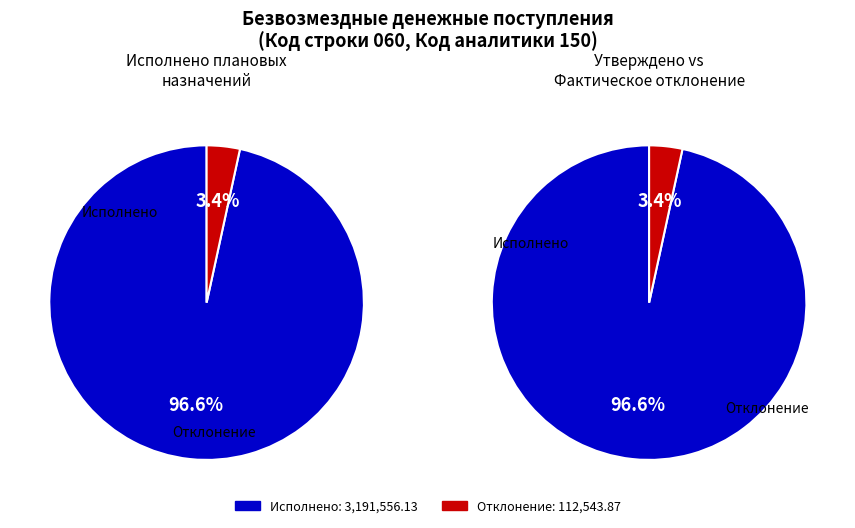

What is the ratio of the value at через лицевые счета to the value at Сумма отклонения?

28.4